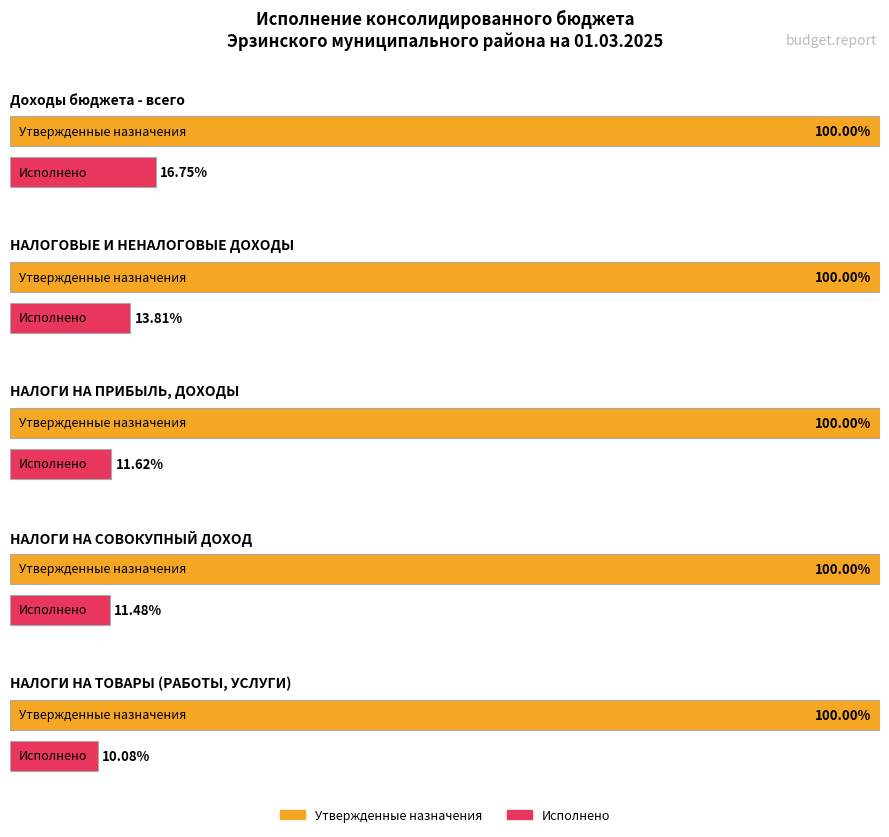

At НАЛОГИ НА ТОВАРЫ (РАБОТЫ, УСЛУГИ), list the series in order from smallest to largest.

Executed (consolidated), Approved (consolidated)